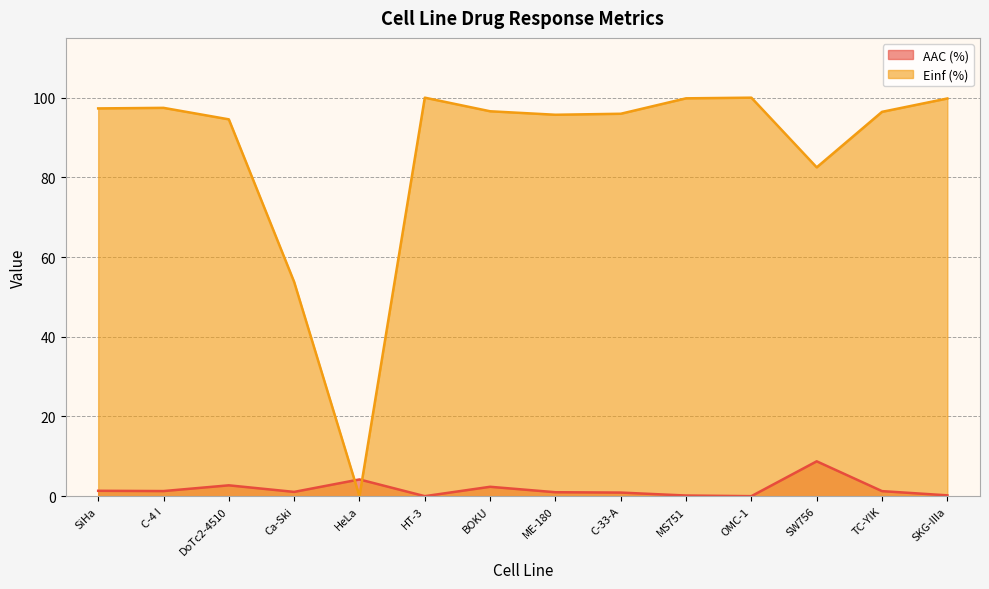

Count the number of categories in the chart.

14